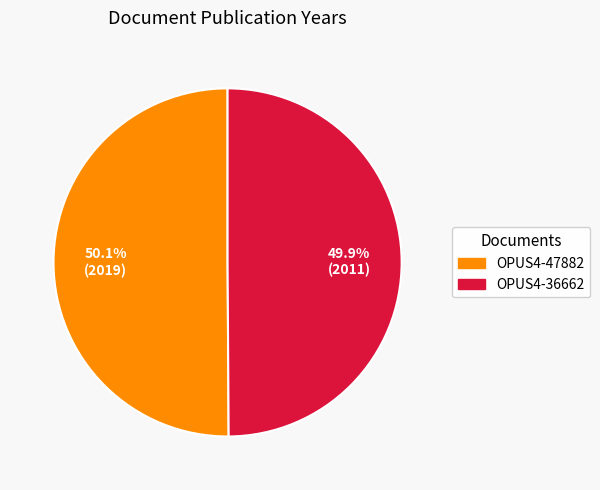

Does any single category account for the majority?

Yes